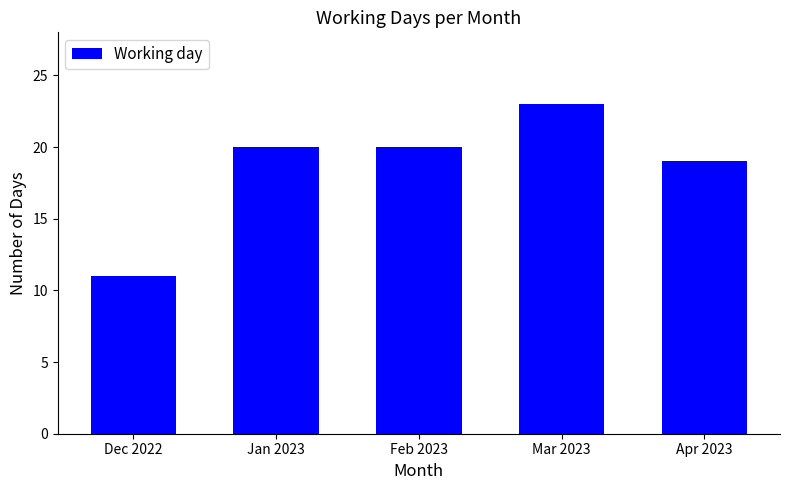

What value does the data have at Feb 2023?

20